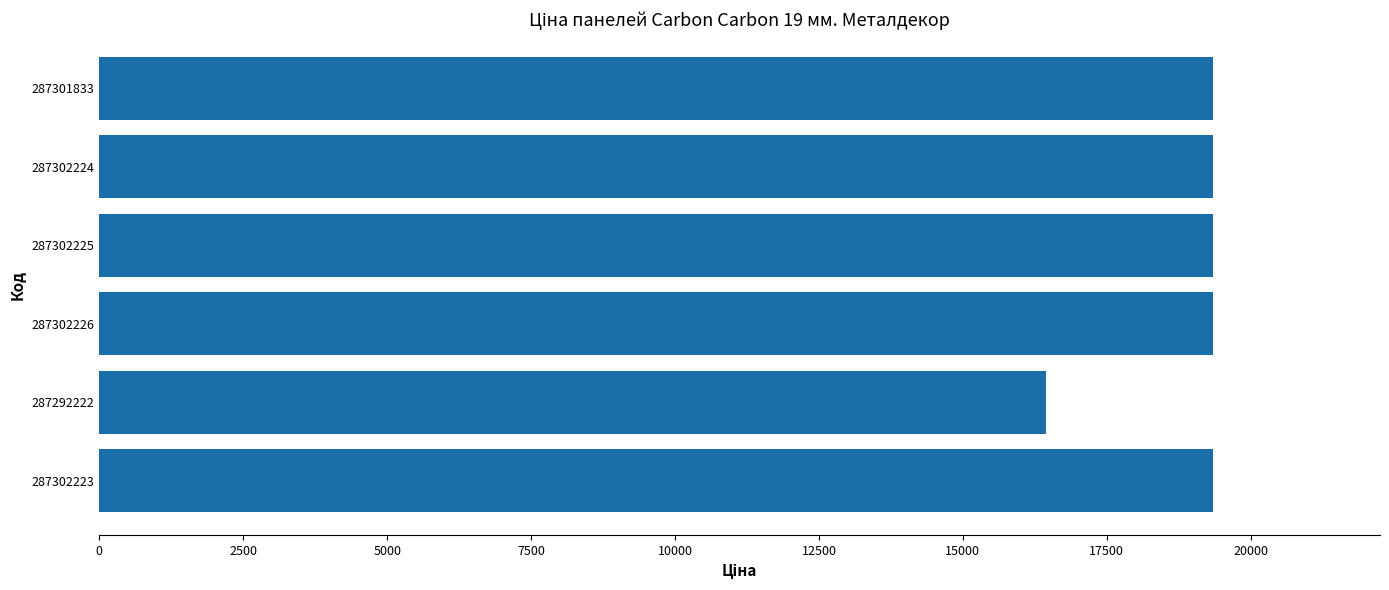

Reading bottom to top, transcribe all the data shown in this chart.

19343.1	16448.2	19343.1	19343.1	19343.1	19343.1